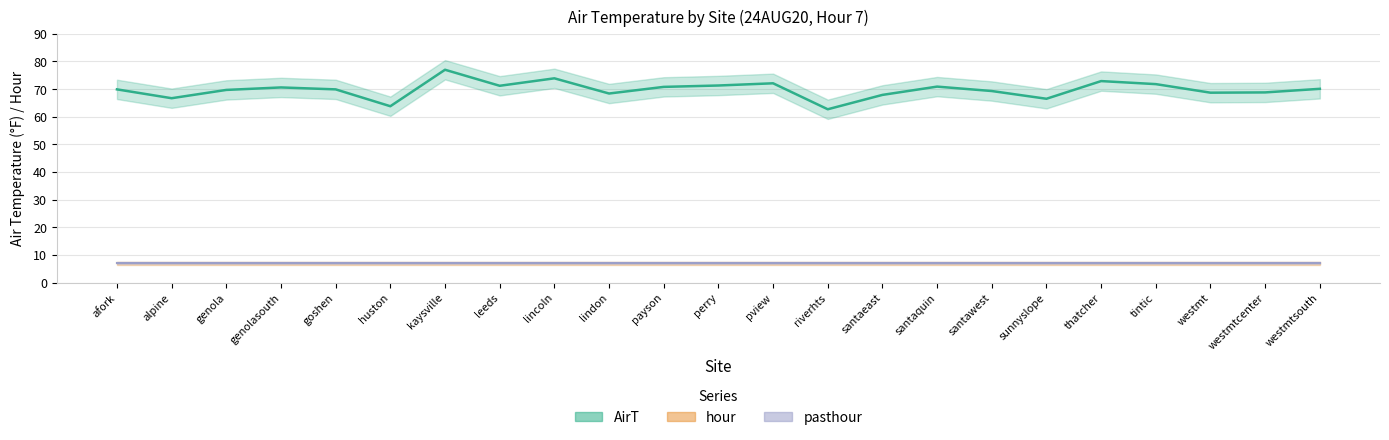

Which series changed the most between lindon and westmt?

AirT